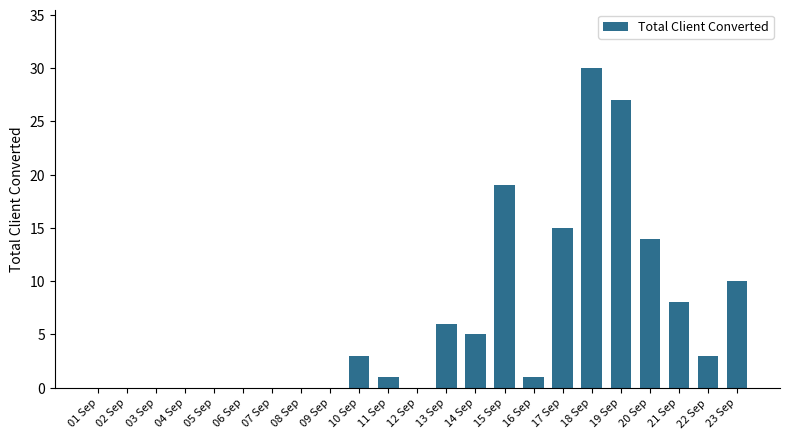

True or false: the data shows 13 at 18 Sep.

False